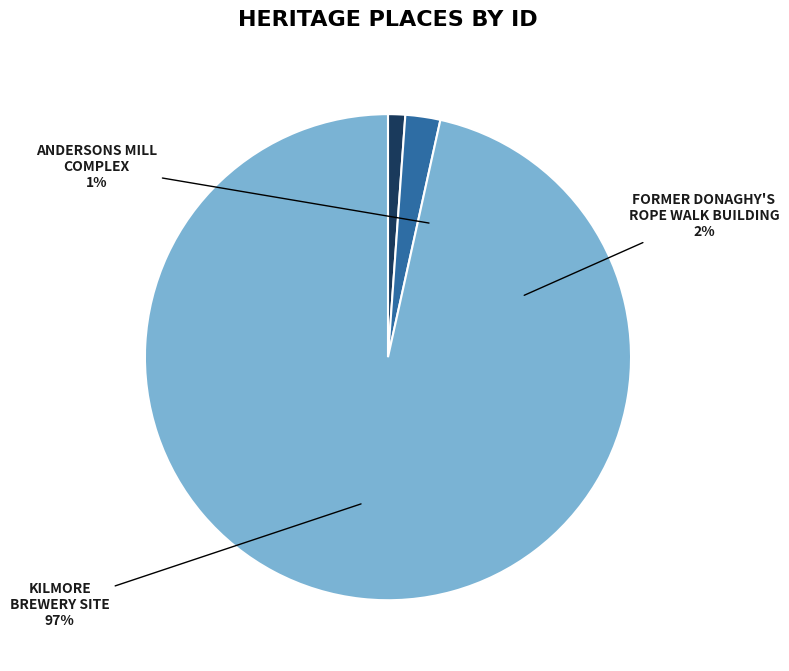

Count the number of slices in the pie.

3